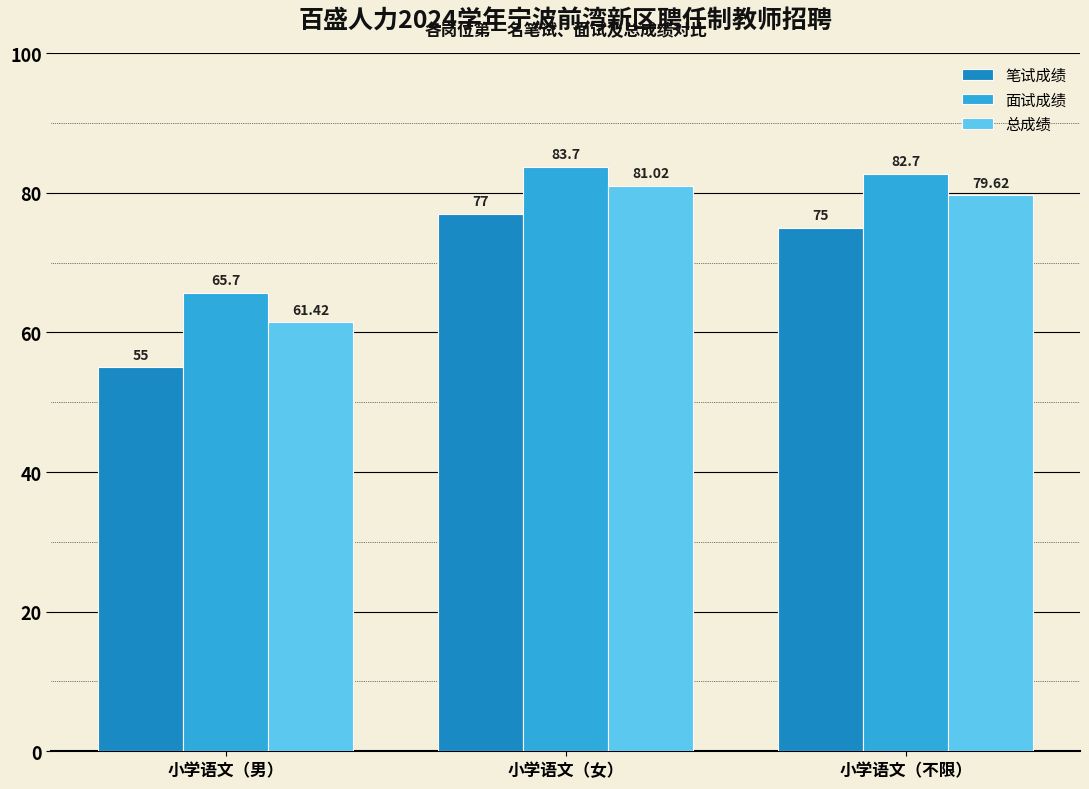

What is the average value of the 笔试成绩 series?

69.0